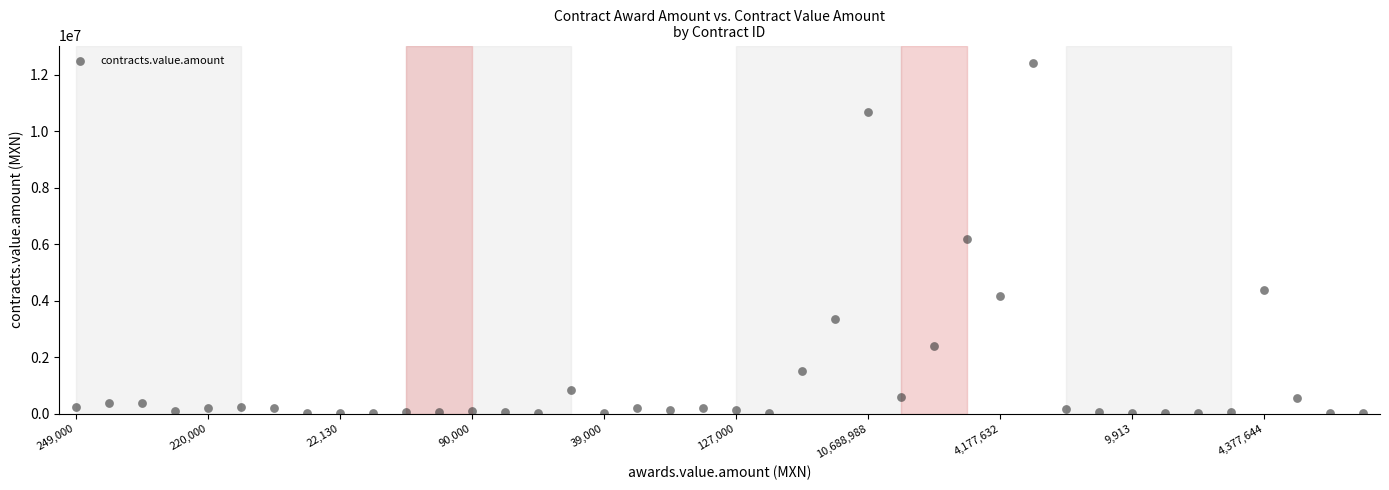

What is the range of Y values (max minus min)?

12404793.8